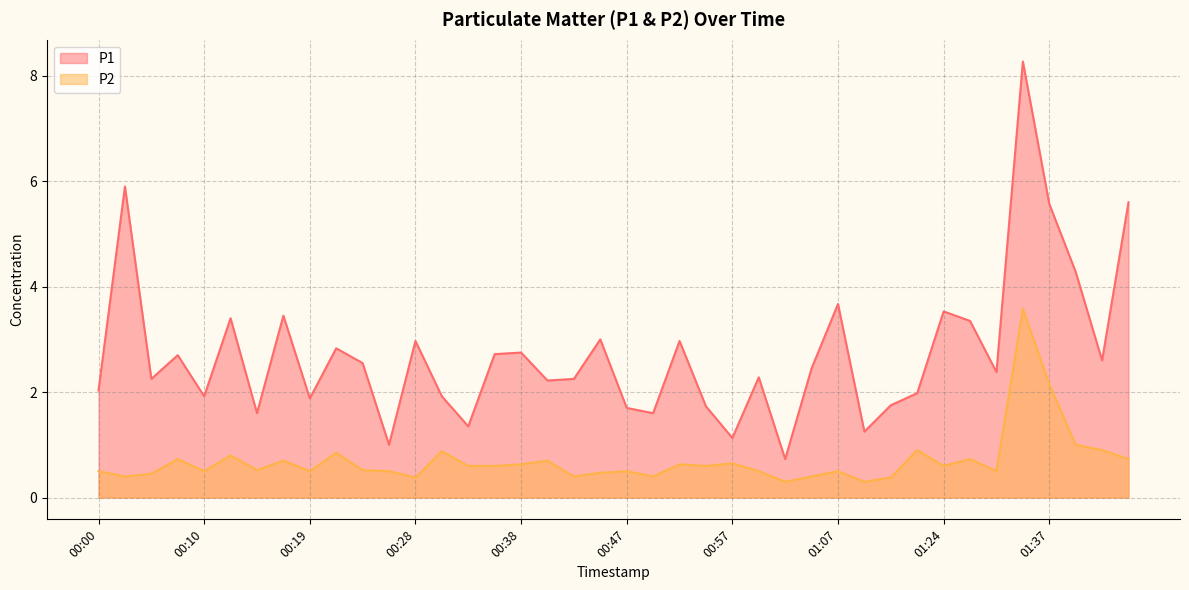

What is the total value across all series at 01:24?

4.1